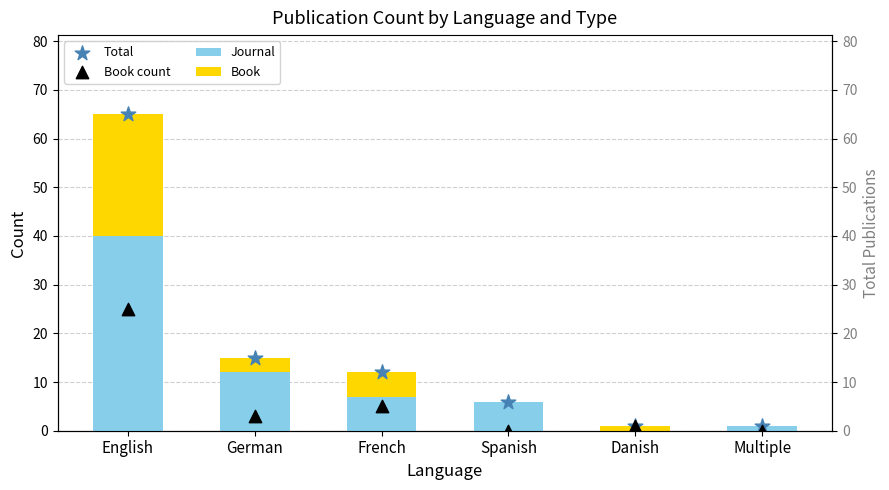

Which series contains the lowest Y value?

Journal